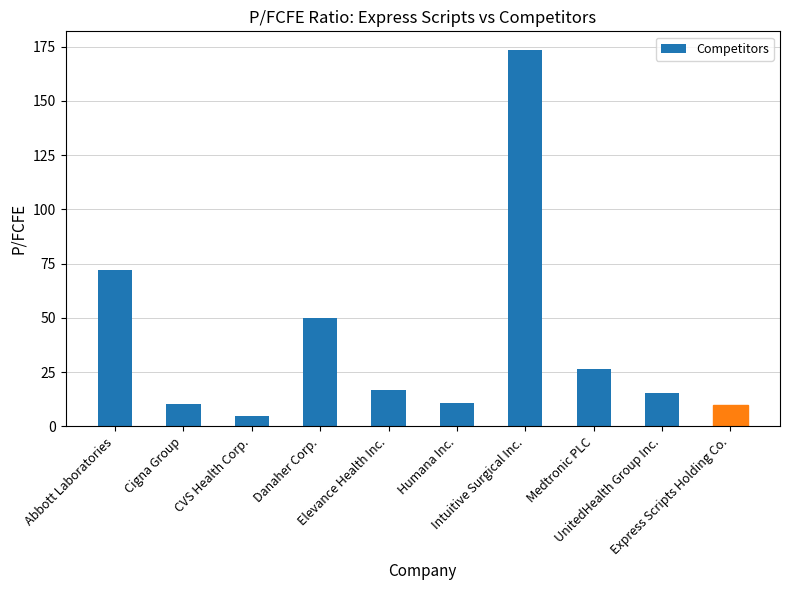

What is the difference between the maximum and minimum values?

168.6